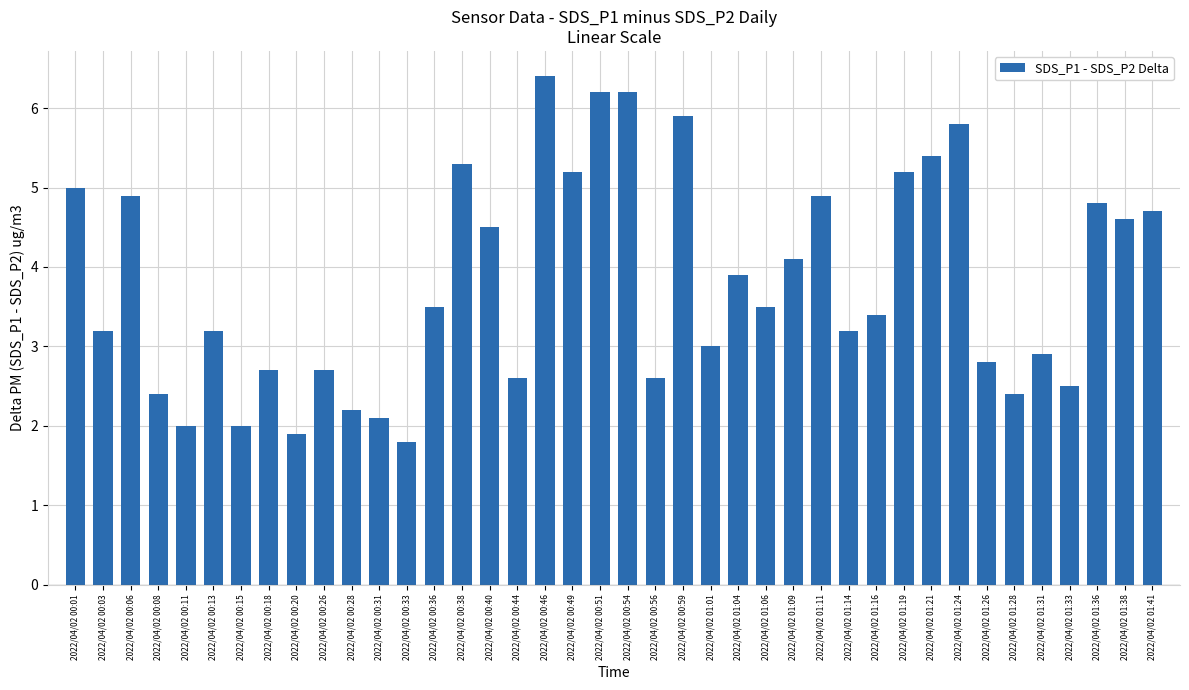

Between 2022/04/02 00:56 and 2022/04/02 00:03, which is larger?

2022/04/02 00:03